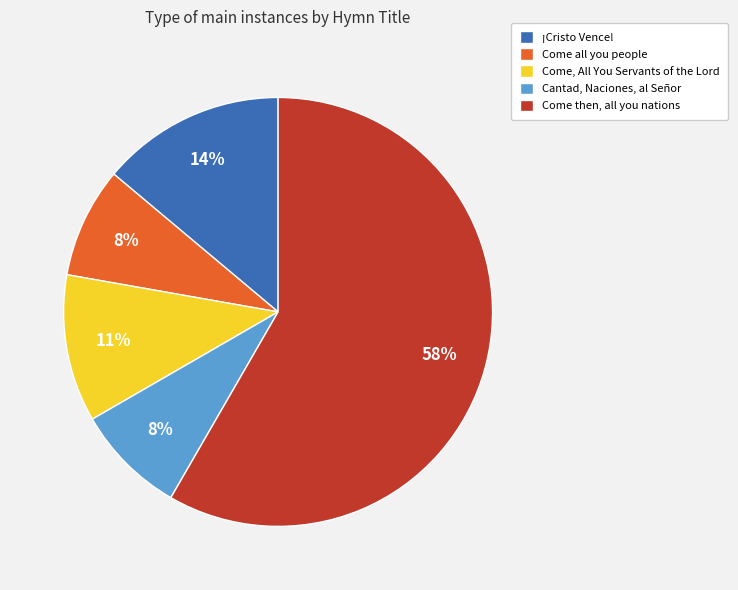

Count the number of slices in the pie.

5